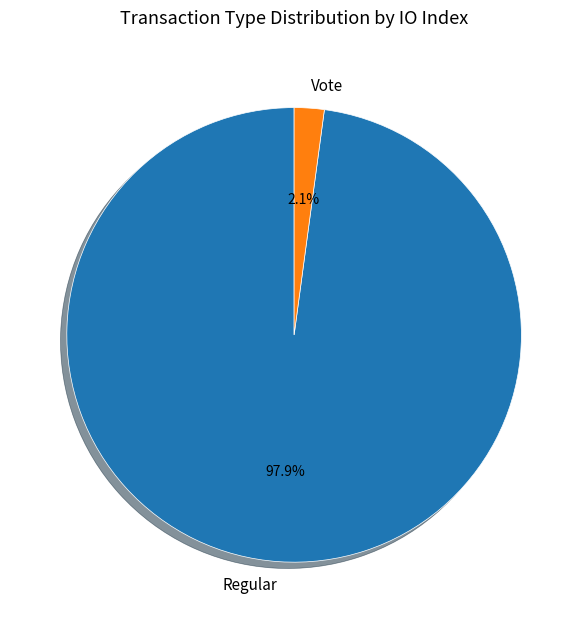

Does any single category account for the majority?

Yes